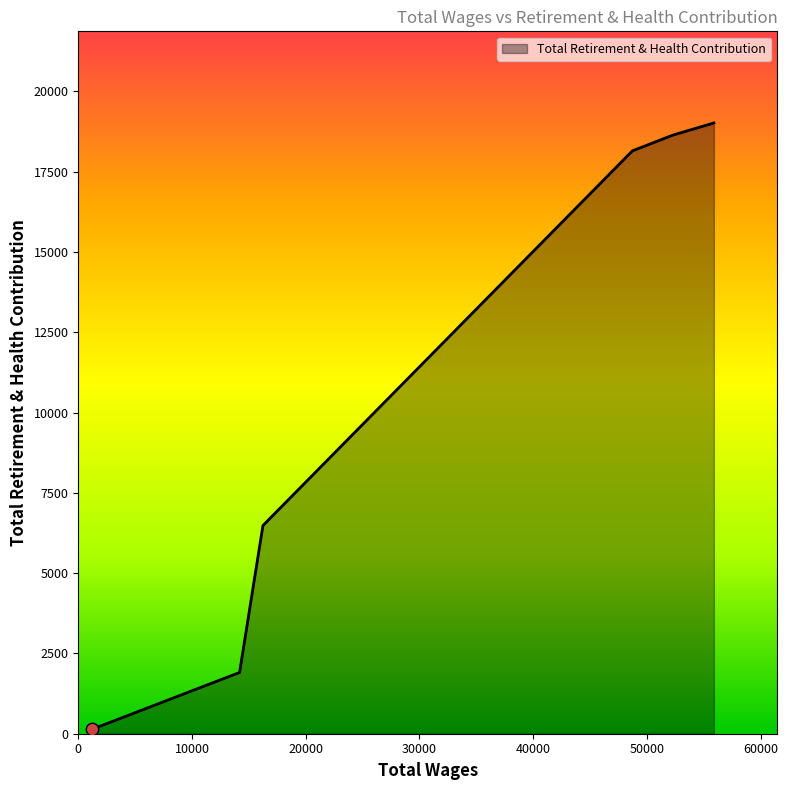

What is the maximum value shown in the chart?

19017